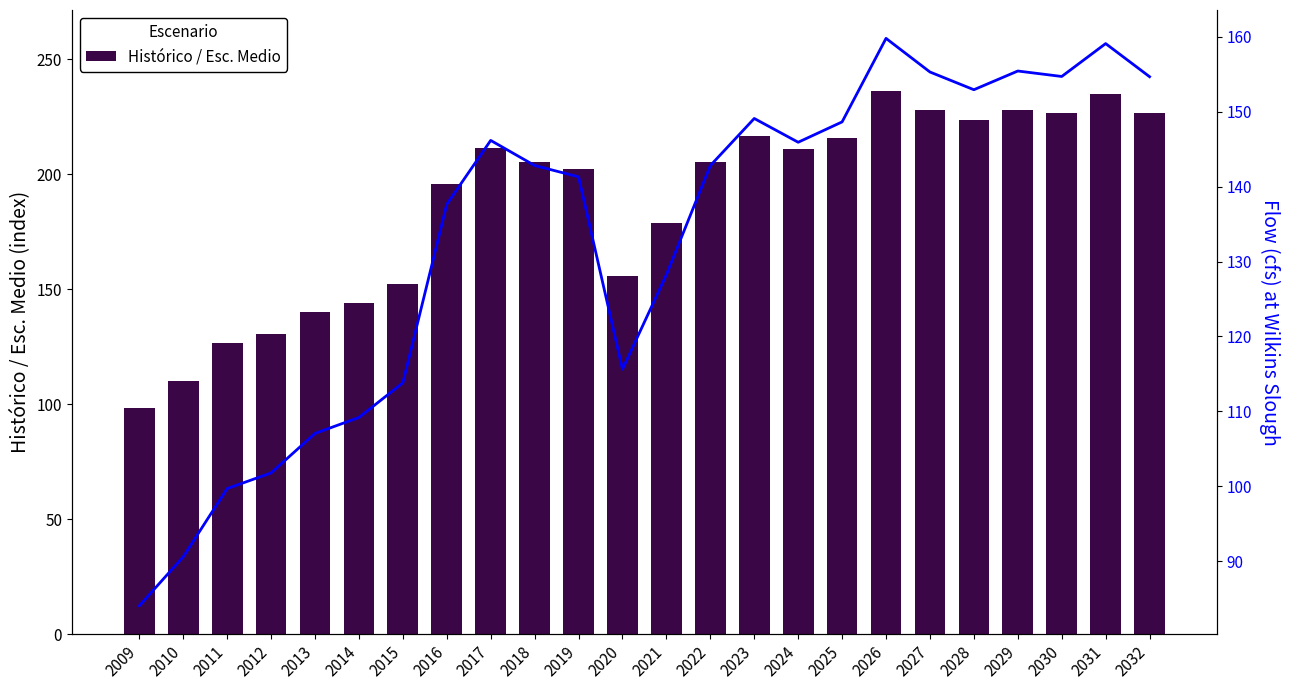

Reading right to left, transcribe all the data shown in this chart.

Histórico / Esc. Medio: 226.7	234.8	226.8	228.1	223.6	227.9	236.0	215.7	210.8	216.6	205.1	178.6	155.7	202.4	205.2	211.2	195.7	152.4	144.0	140.1	130.5	126.7	110.1	98.2
Esc. Bajo: 154.7	159.1	154.7	155.5	153.0	155.3	159.8	148.7	145.9	149.1	142.8	128.3	115.6	141.3	142.8	146.2	137.7	113.8	109.2	107.1	101.8	99.7	90.6	84.0